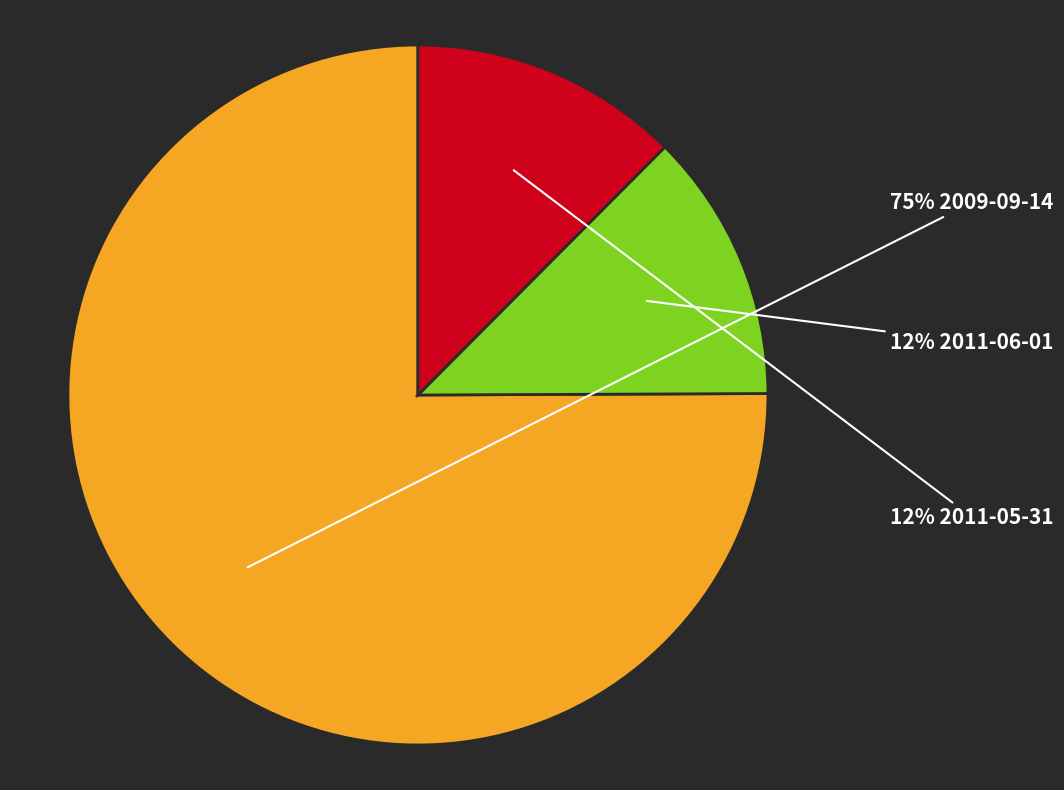

How many slices are in this pie chart?

3